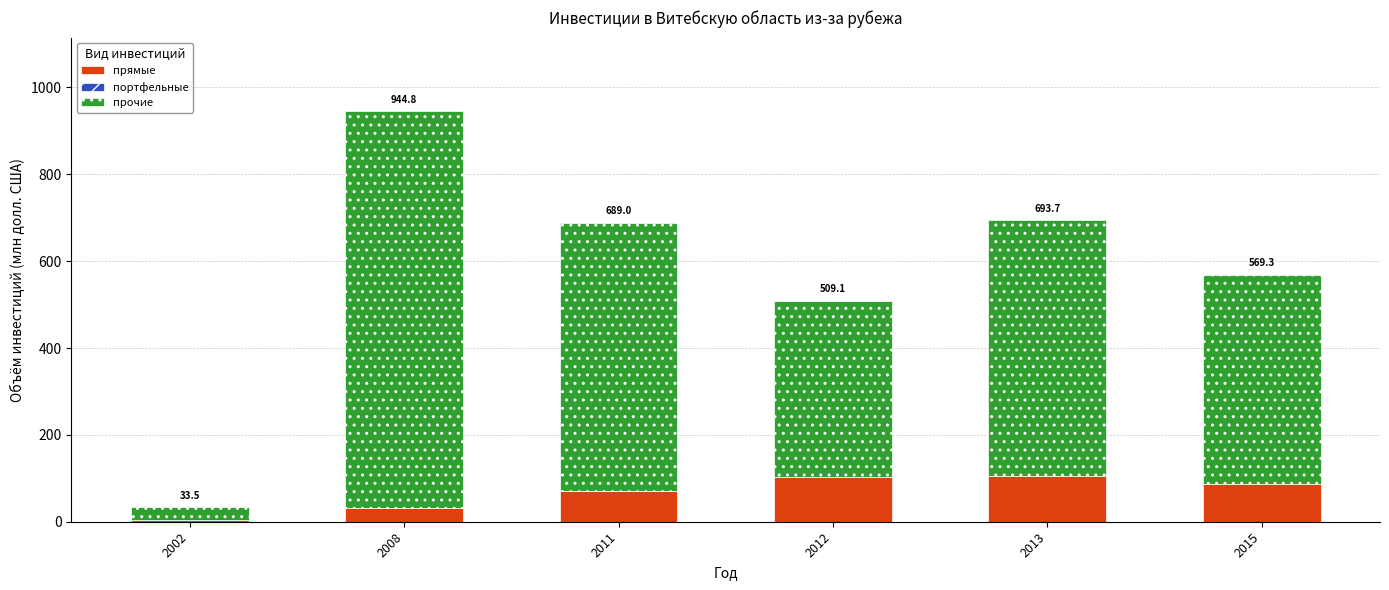

List the series in order of their peak value, highest first.

прочие, прямые, портфельные